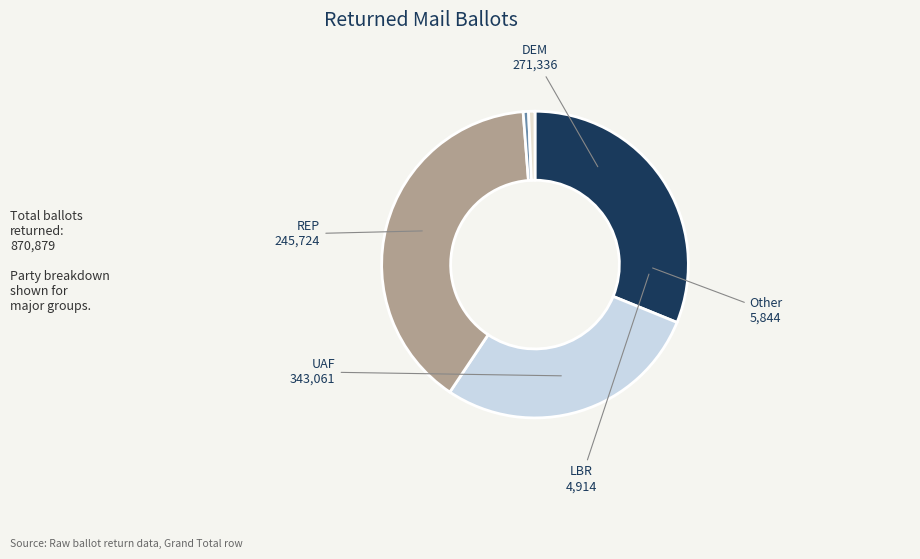

Is there any slice that represents more than half of the pie?

No